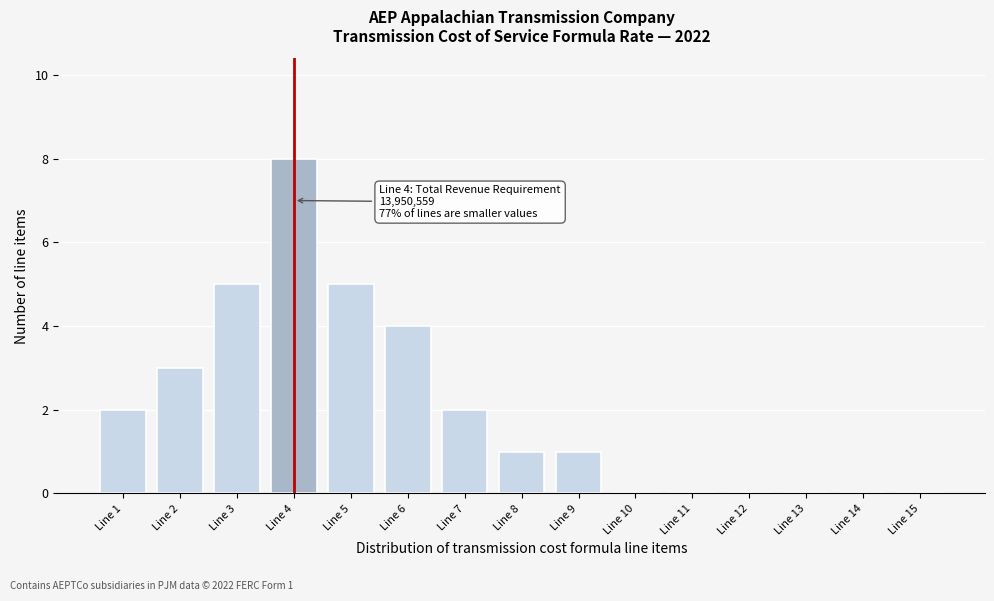

Reading left to right, extract all data points from this chart.

Line 1=2	Line 2=3	Line 3=5	Line 4=8	Line 5=5	Line 6=4	Line 7=2	Line 8=1	Line 9=1	Line 10=0	Line 11=0	Line 12=0	Line 13=0	Line 14=0	Line 15=0